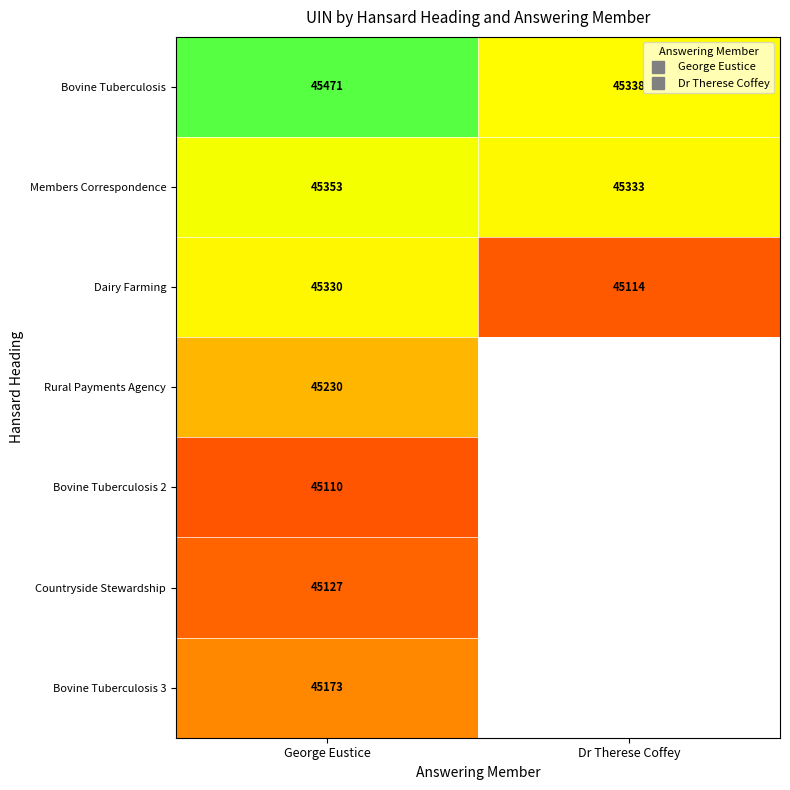

What is the difference between the maximum and minimum values in the Members Correspondence series?

20.0